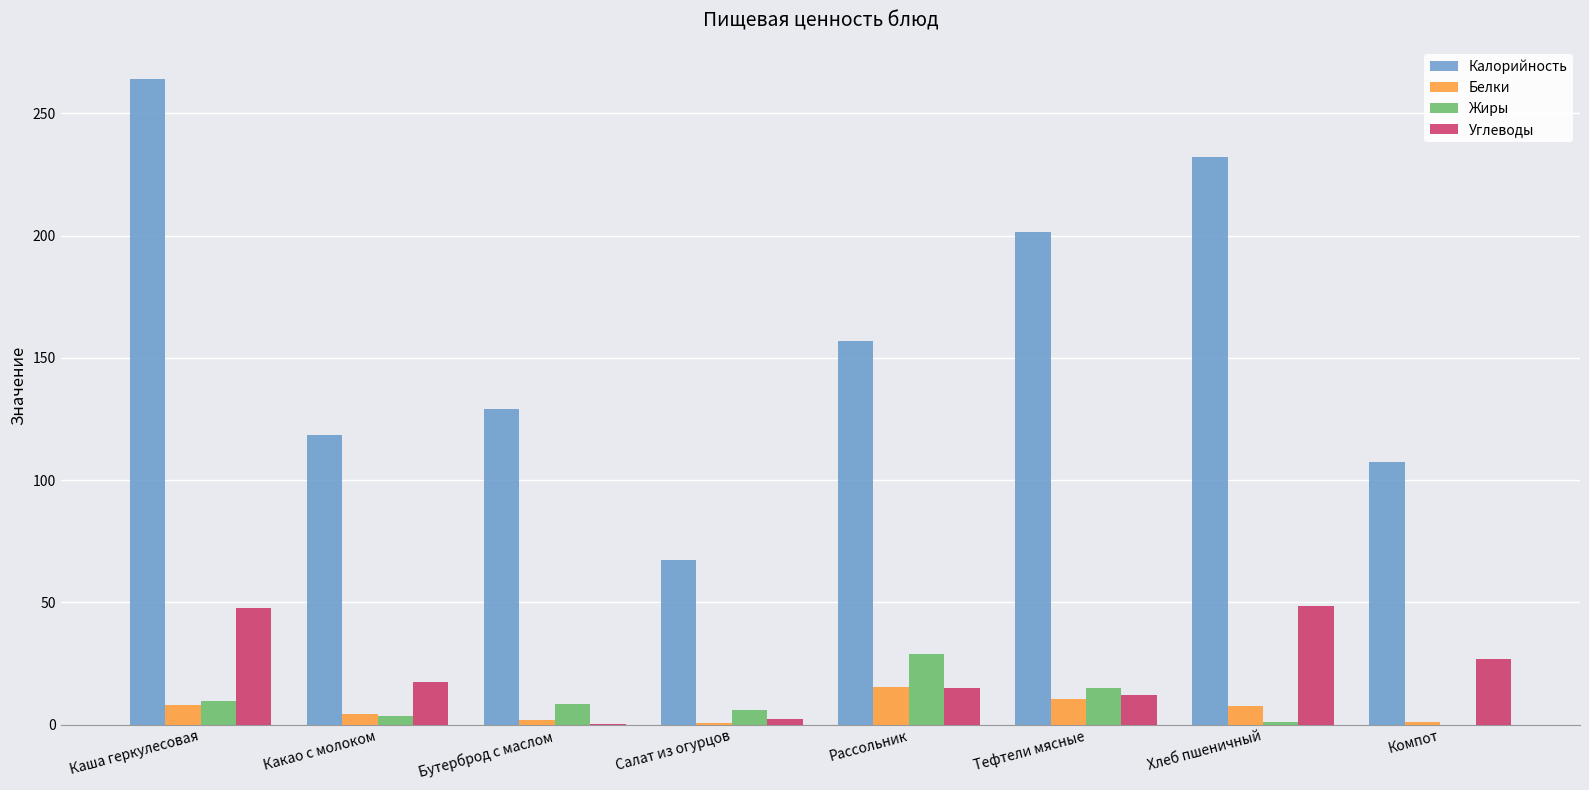

What is the sum of all Калорийность values?

1276.8